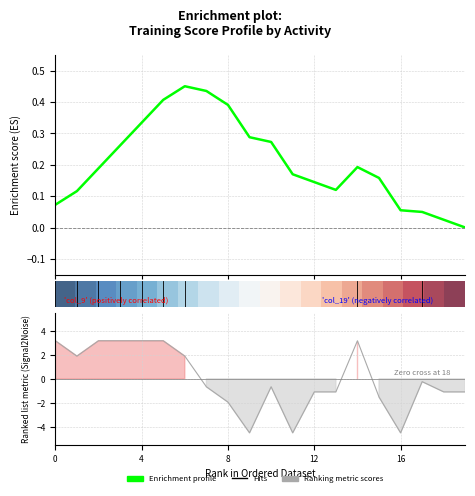

What is the greatest value displayed?

4